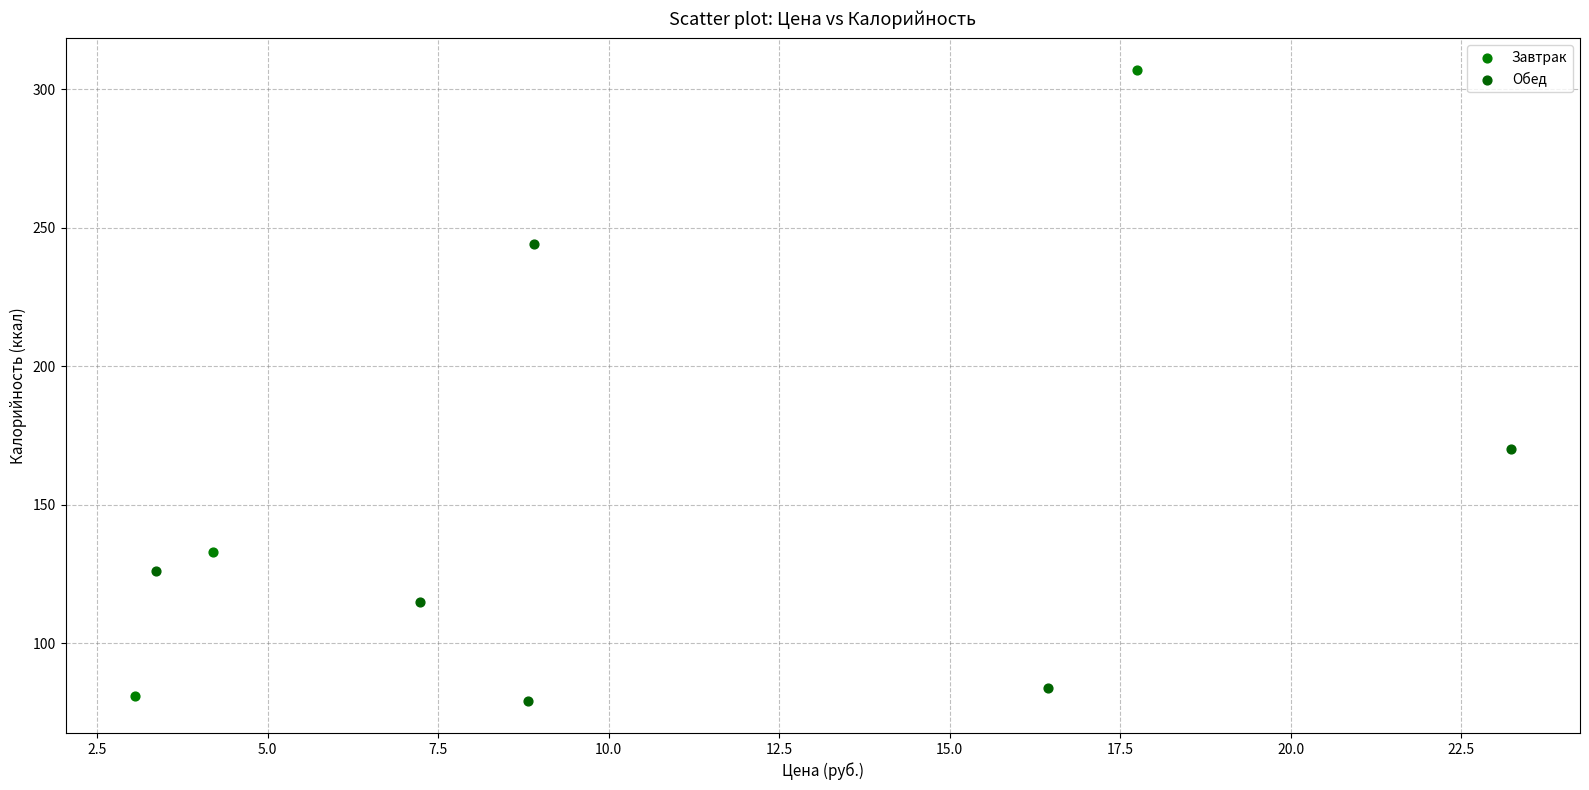

Which series has the widest spread of Y values?

Завтрак